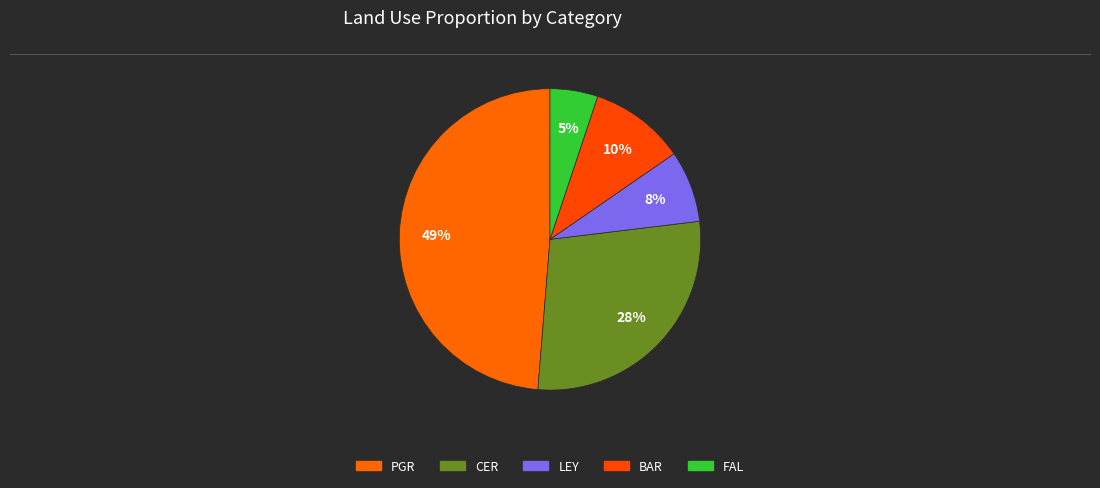

Count the number of slices in the pie.

5